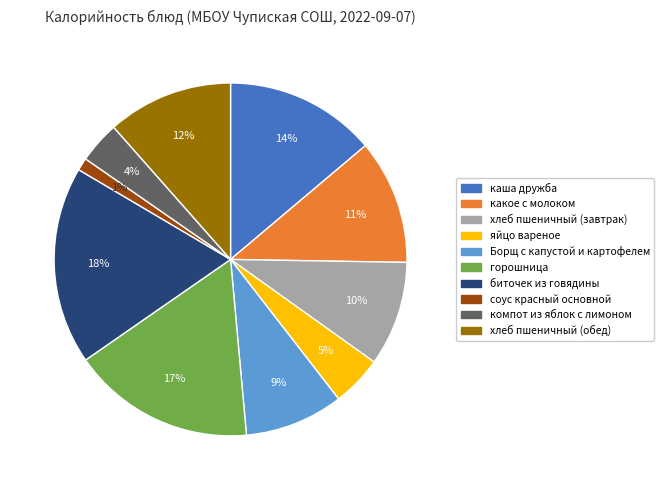

Does Борщ с капустой и картофелем represent more than half of the total?

No